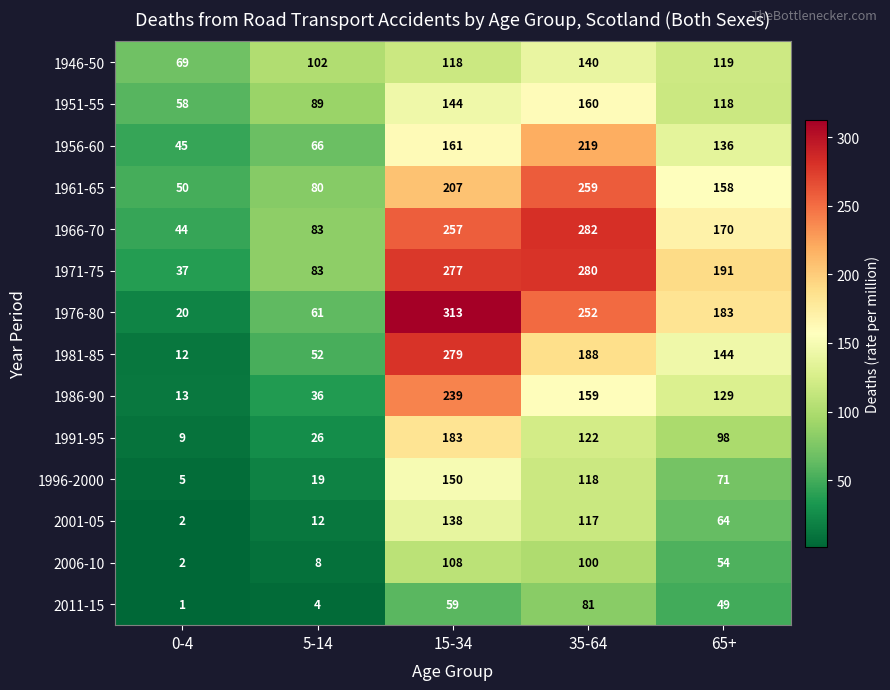

The value of 2001-05 at 15-34 is 138. True or false?

True